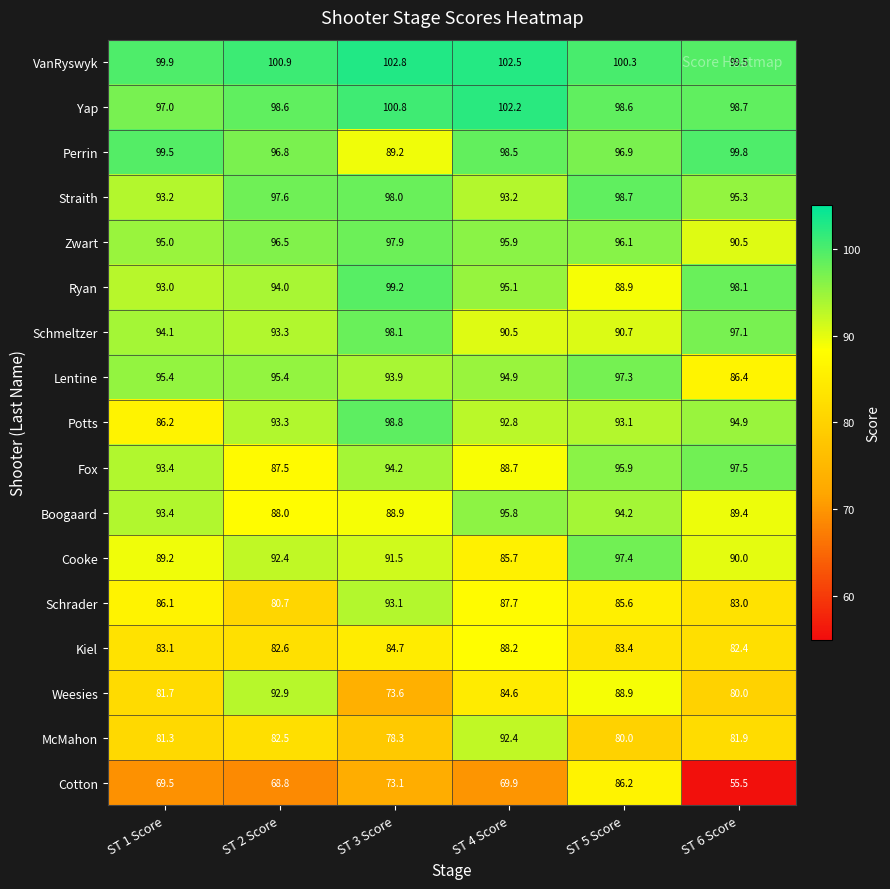

The value of Zwart at ST 6 Score is 90.5. True or false?

True